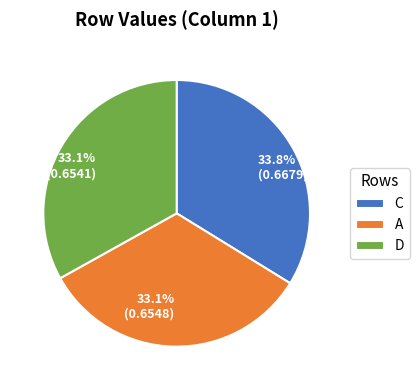

Is there a majority slice in this chart?

No